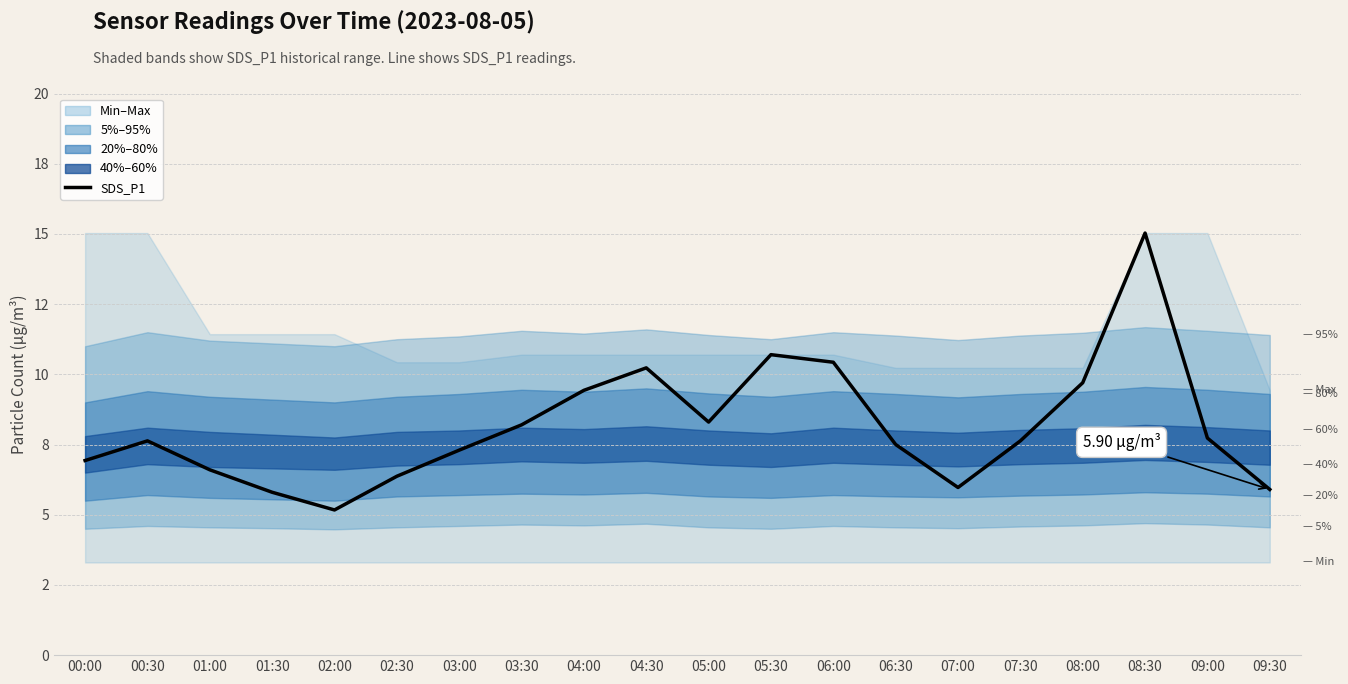

At which category does the chart reach its minimum across all series?

02:00